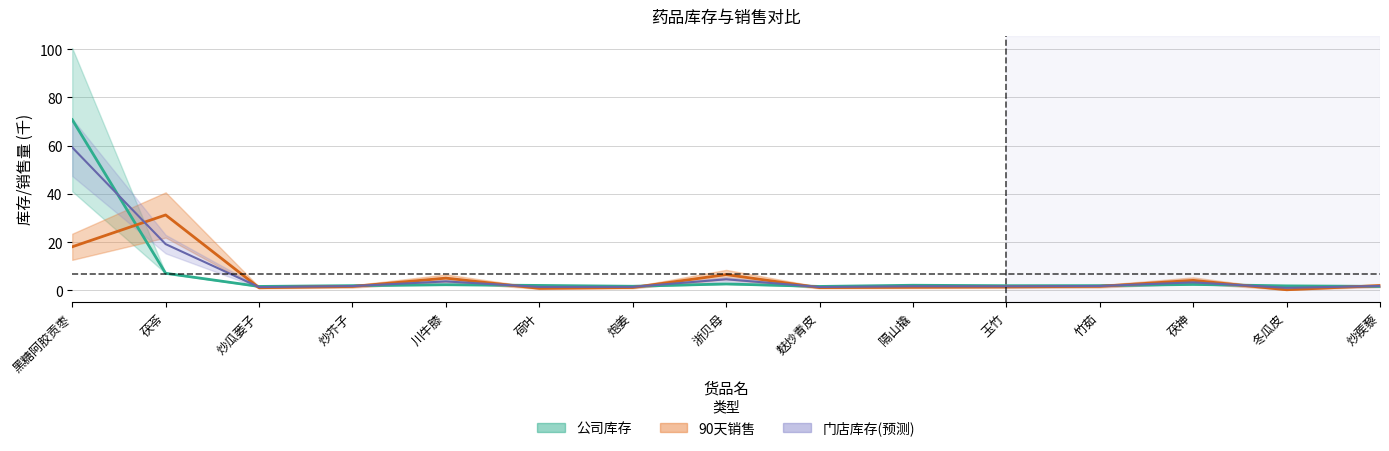

What are all the series names shown in the legend?

公司库存, 90天销售, 门店库存